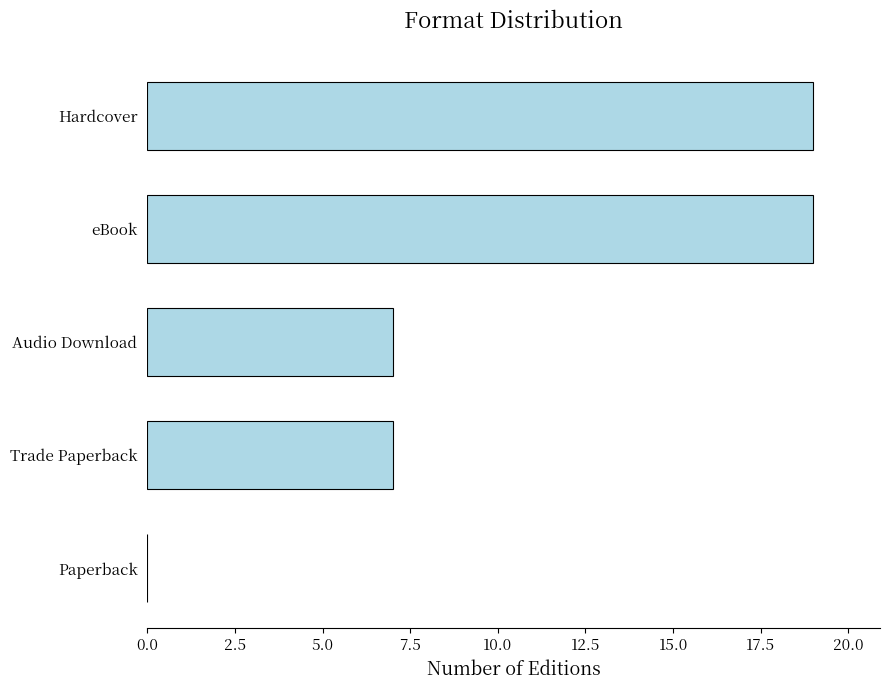

How many values are between 7 and 19?

4